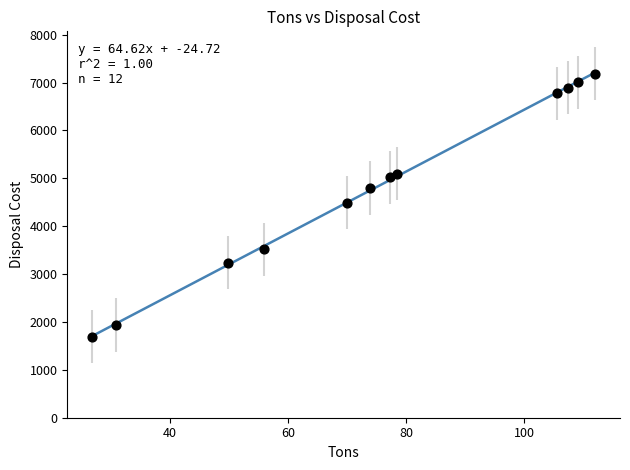

What is the range of Y values (max minus min)?

5498.6